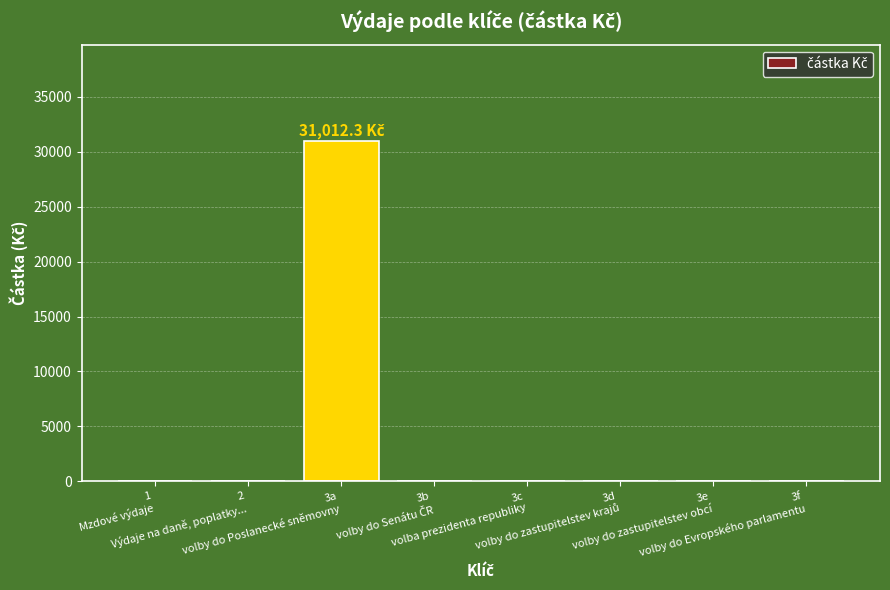

What is the maximum value shown in the chart?

31012.3